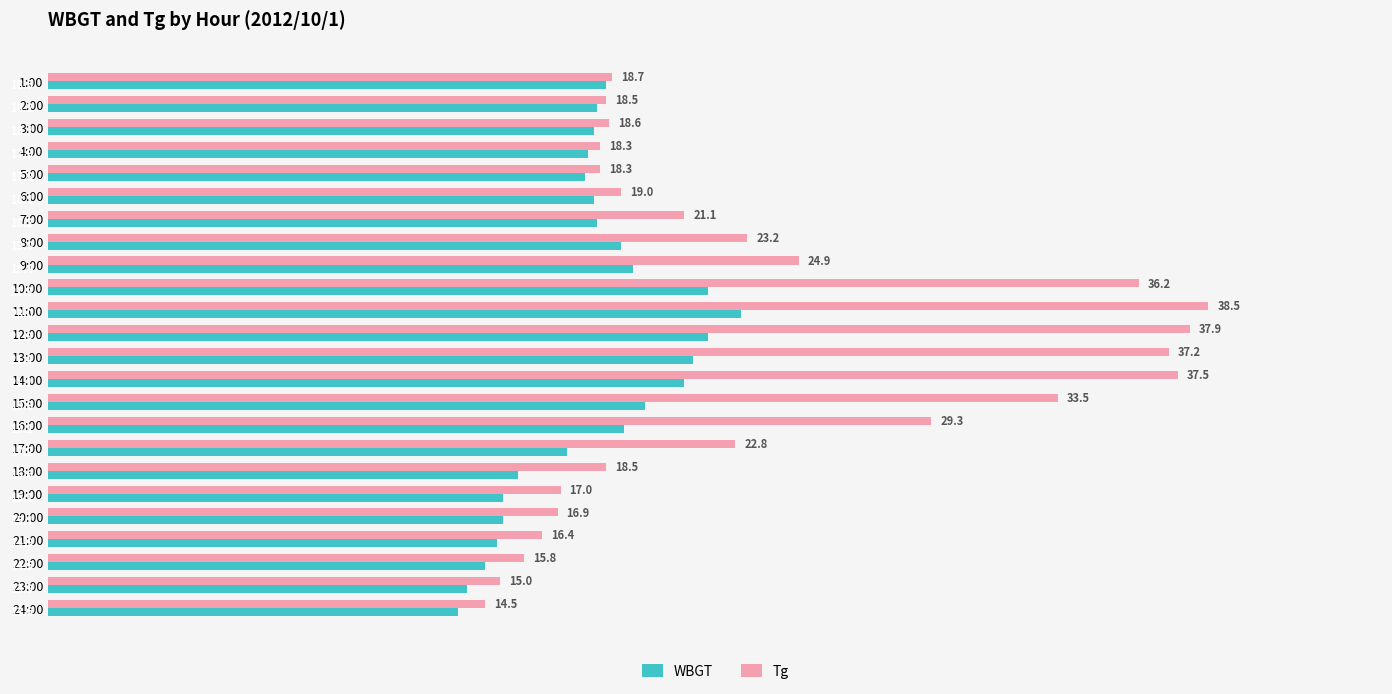

The value of Tg at 9:00 is 10.6. True or false?

False